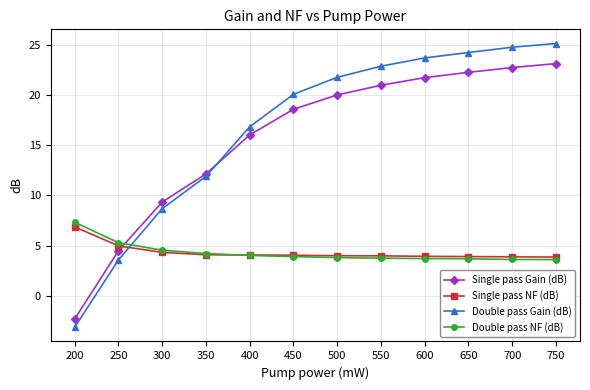

True or false: Single pass Gain (dB) has more than 1 points higher than both neighbors.

False